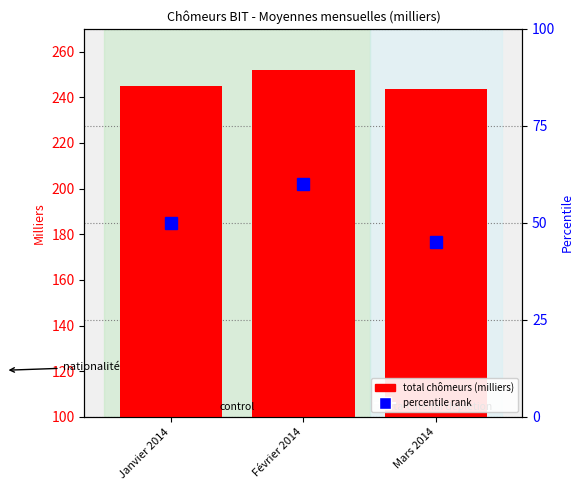

What is the average value of the total chômeurs series?

246.8